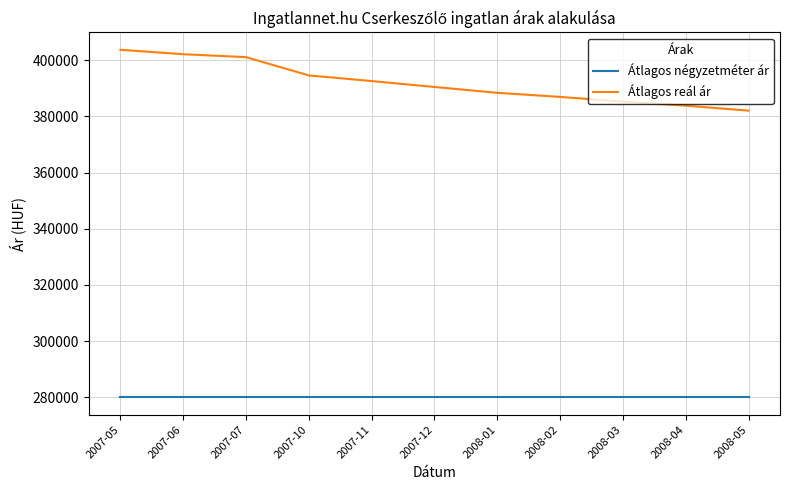

What position from the left is 2007-10?

4